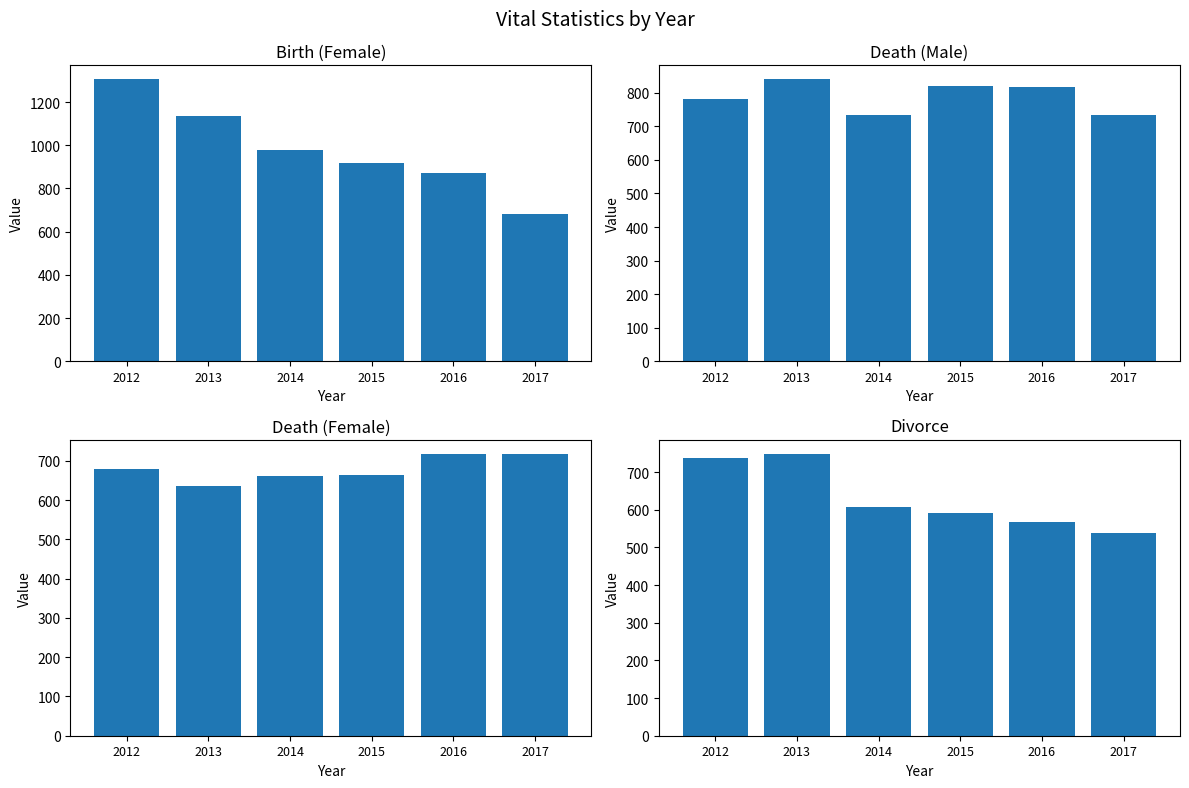

Which category has the lowest value in the Divorce series?

2017